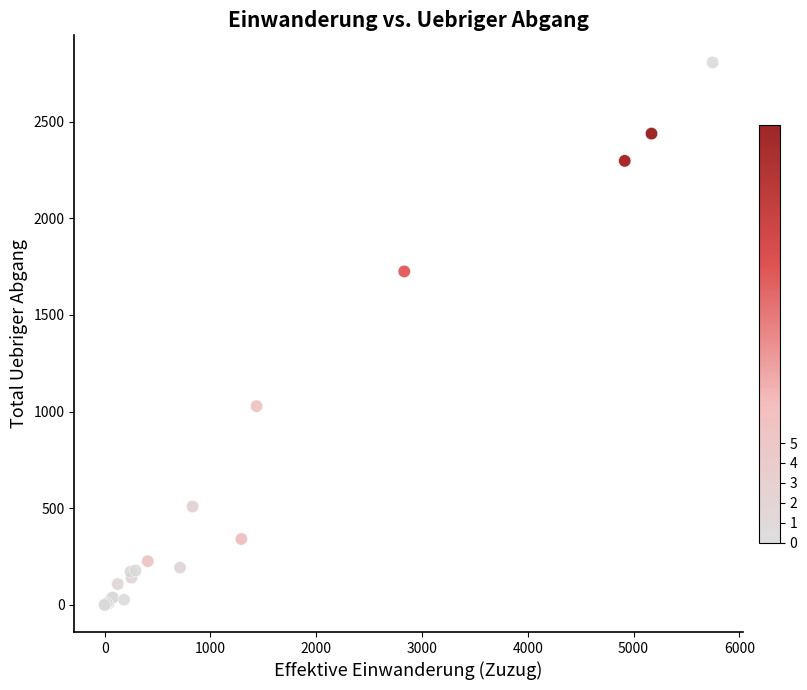

What Y value in the scatter plot is closest to 1403?

1725